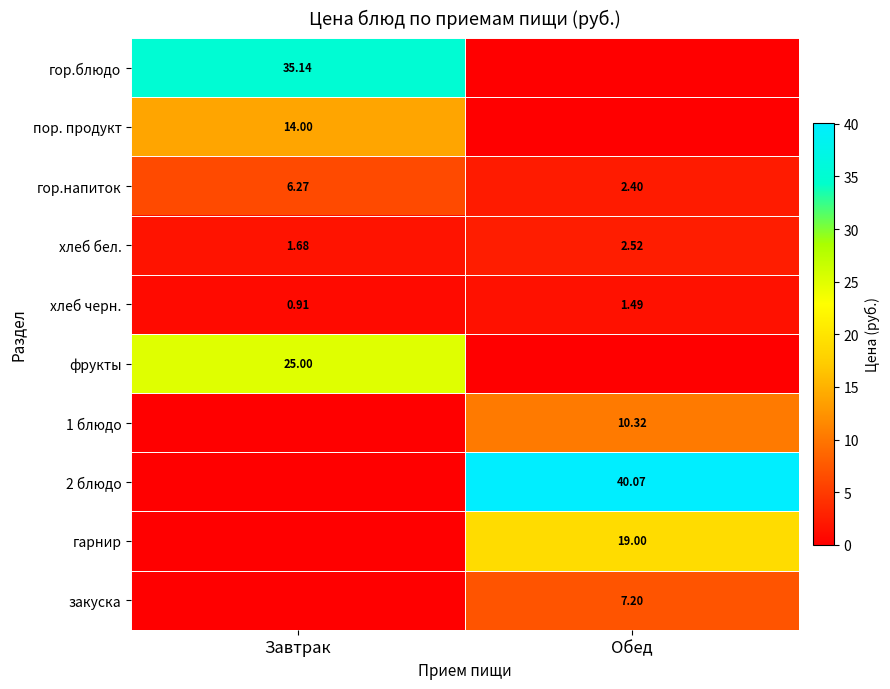

Which category has the lowest value in the гор.напиток series?

Обед